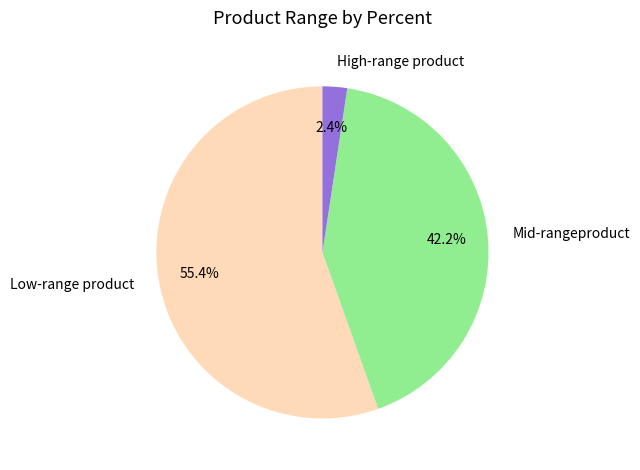

What percentage is NOT represented by High-range product?

97.6%